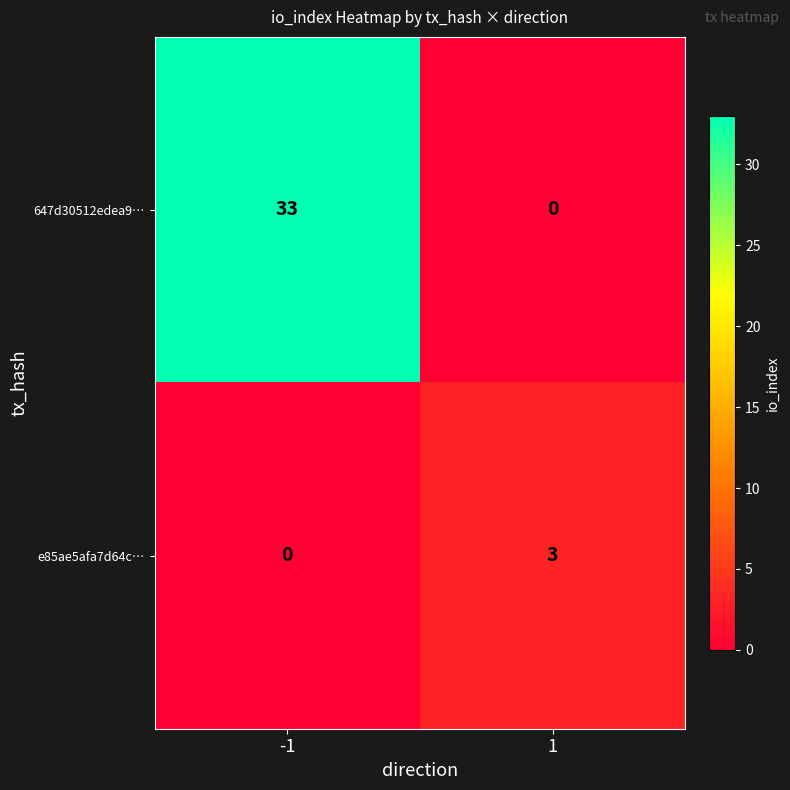

How many categories are shown in the chart?

2